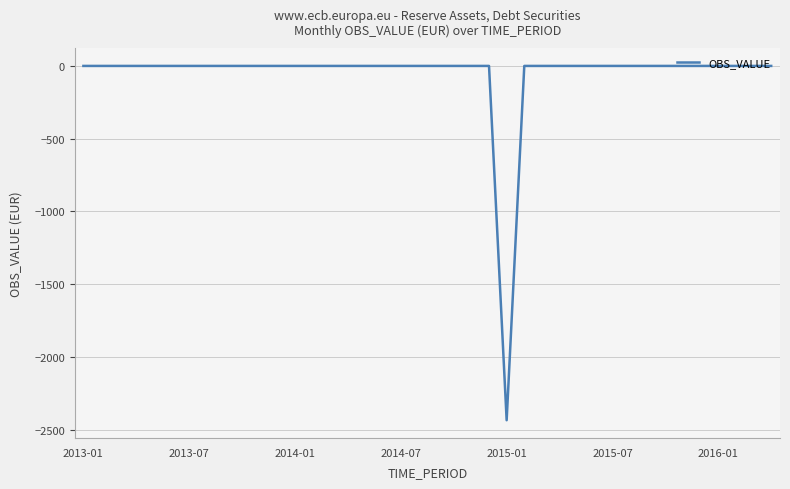

What is the difference between the maximum and minimum values?

2434